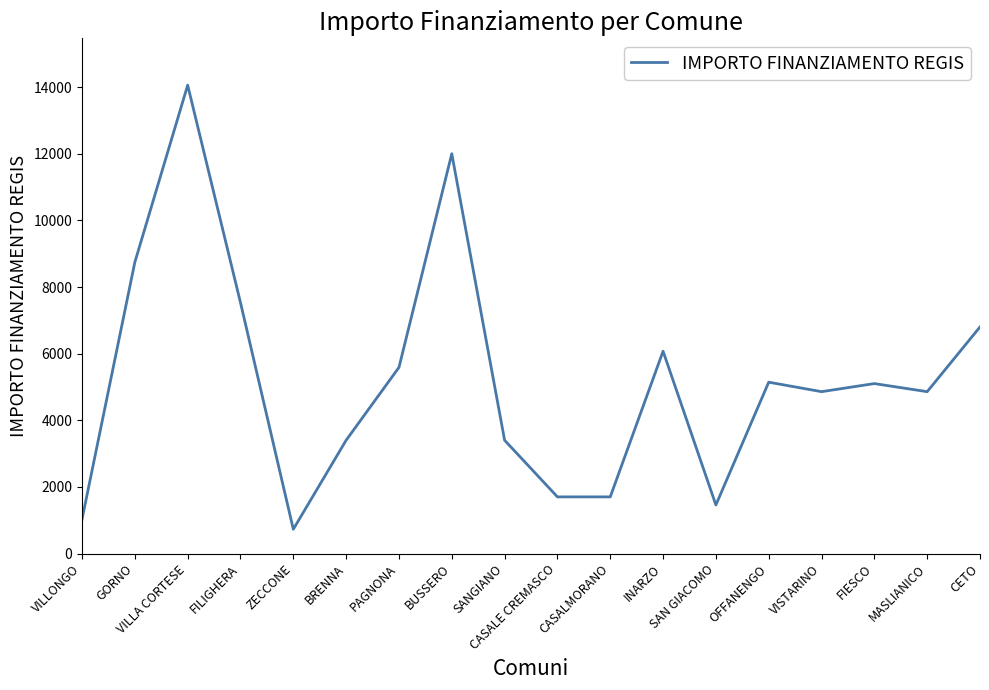

How many lines are shown in the chart?

1